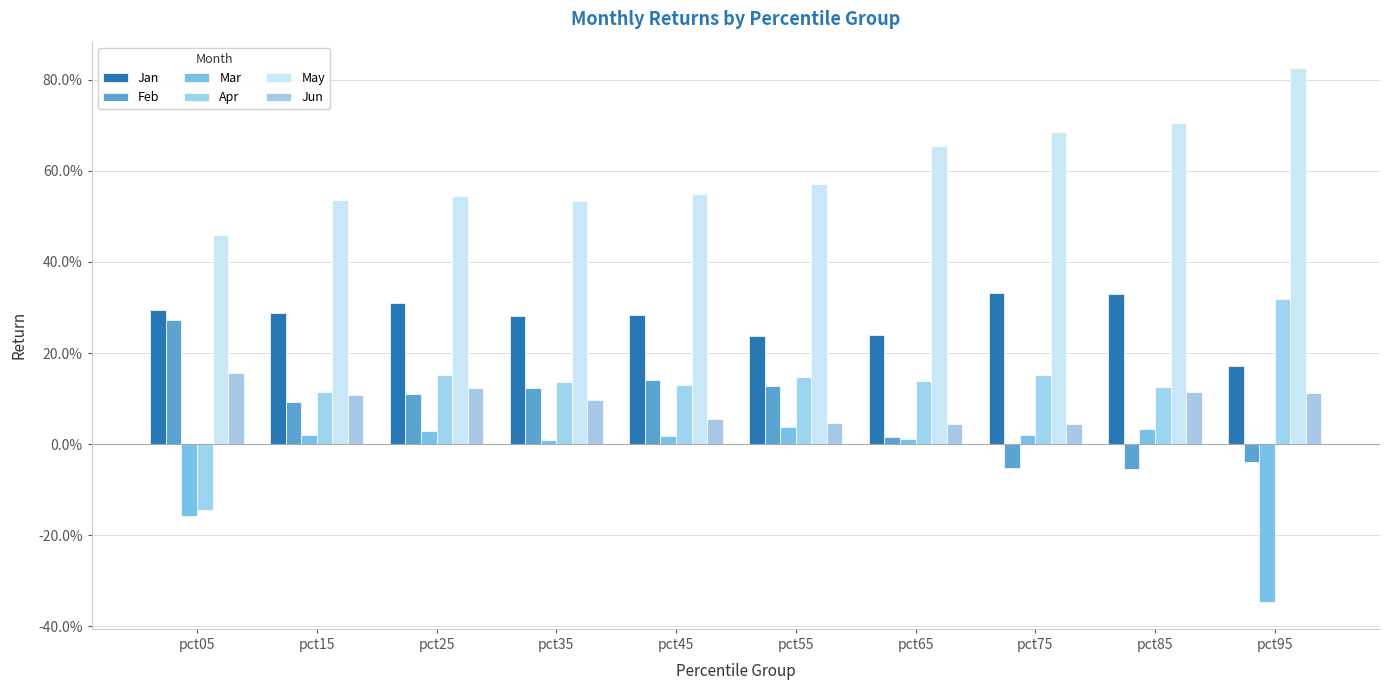

Are the bars grouped side by side (vs. stacked)?

Yes